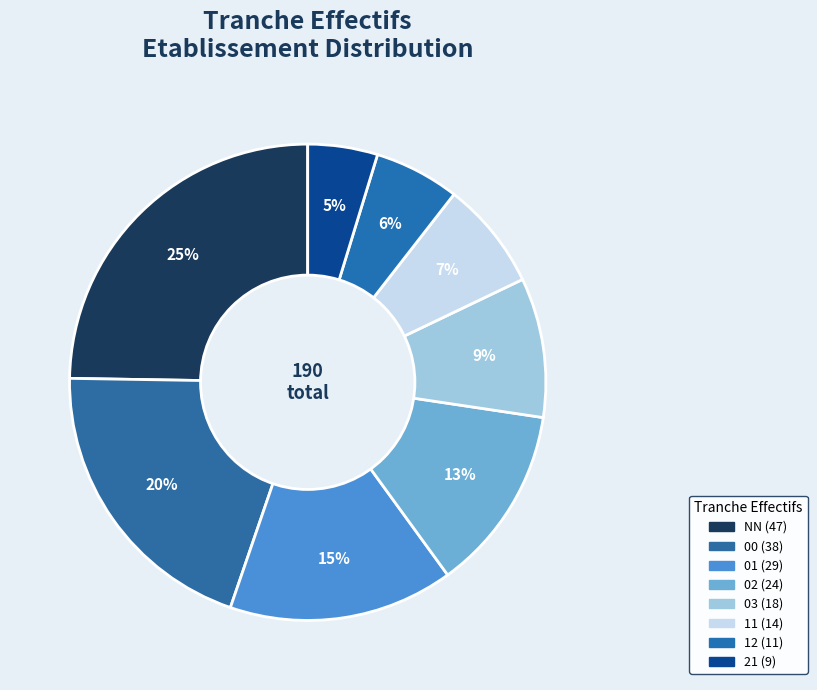

The 01 slice represents 15% of the pie. True or false?

True